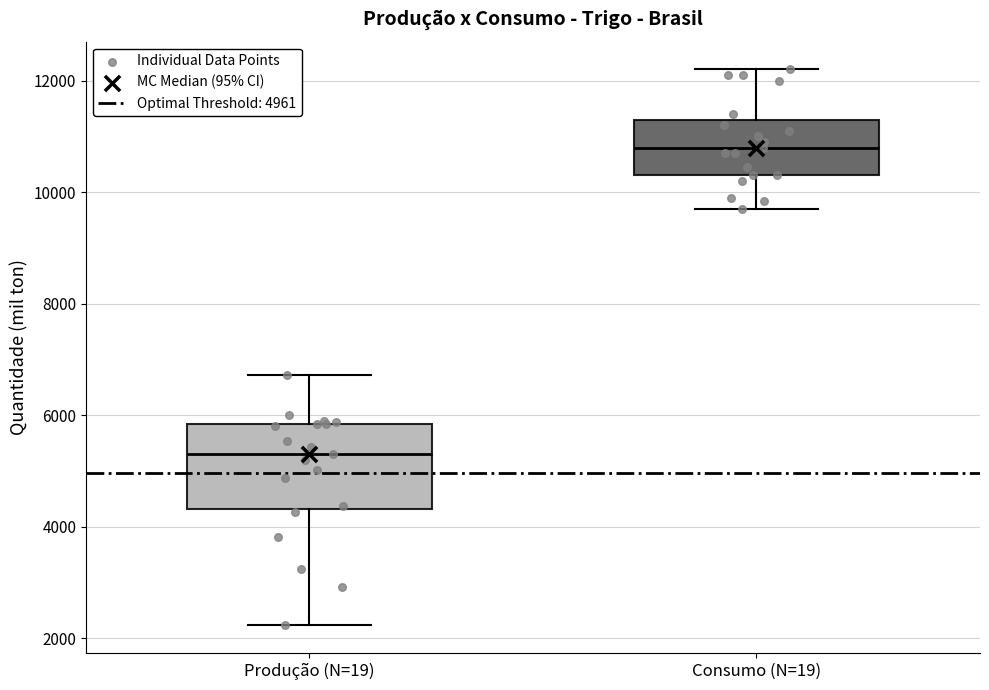

Where does the upper whisker of the box for Consumo (N=19) end on the y-axis? The values are not printed on the chart, so give them approximately, as read against the axis.

12200